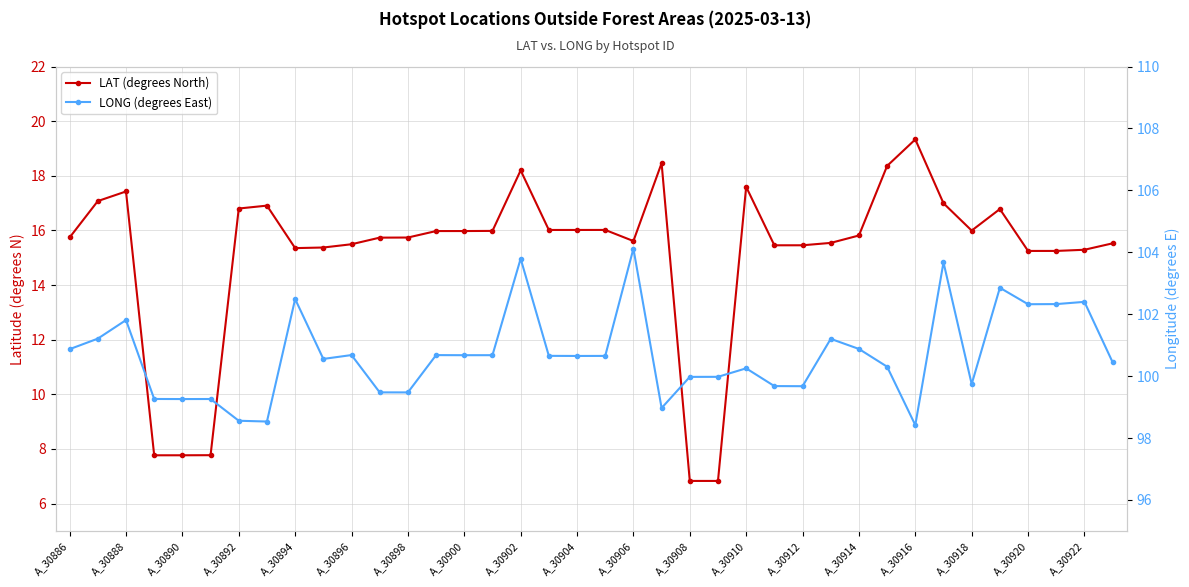

At which label does LAT (degrees North) first exceed 15?

A_30886